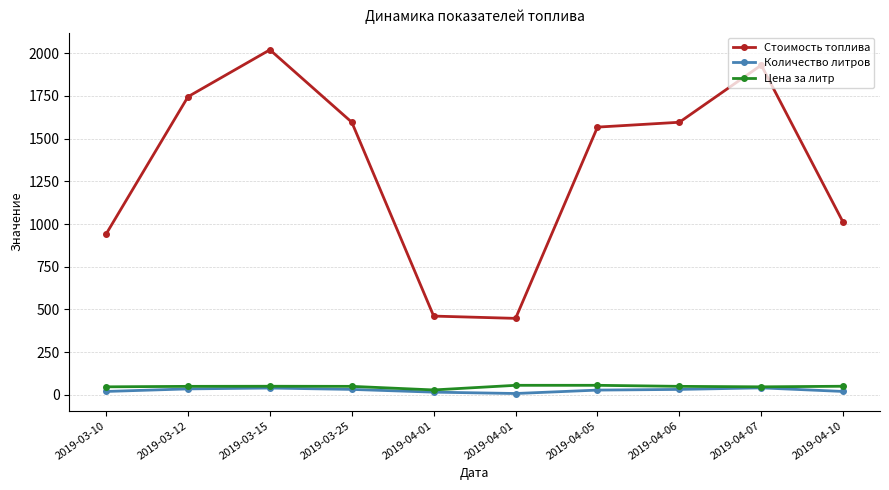

True or false: Цена за литр and Стоимость топлива cross at least once.

False